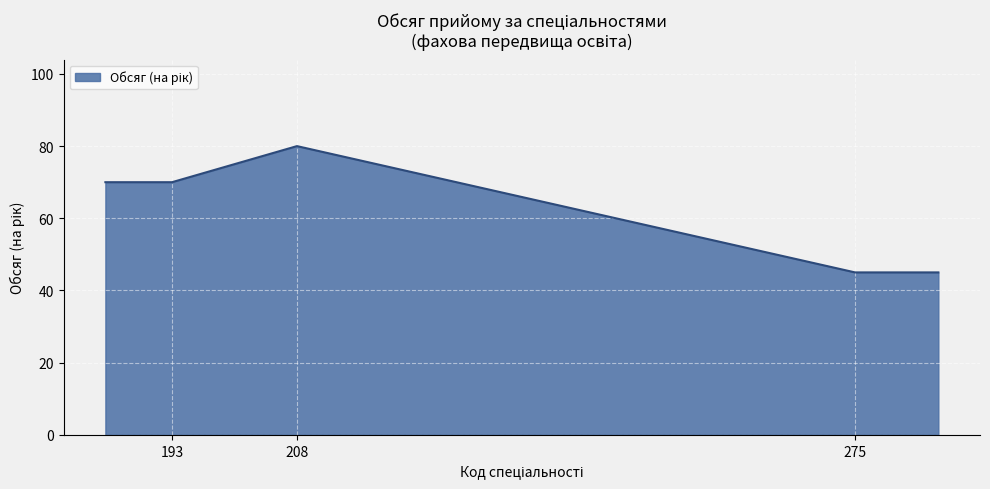

How many interior local peaks (higher than both neighbors) does the data have?

1